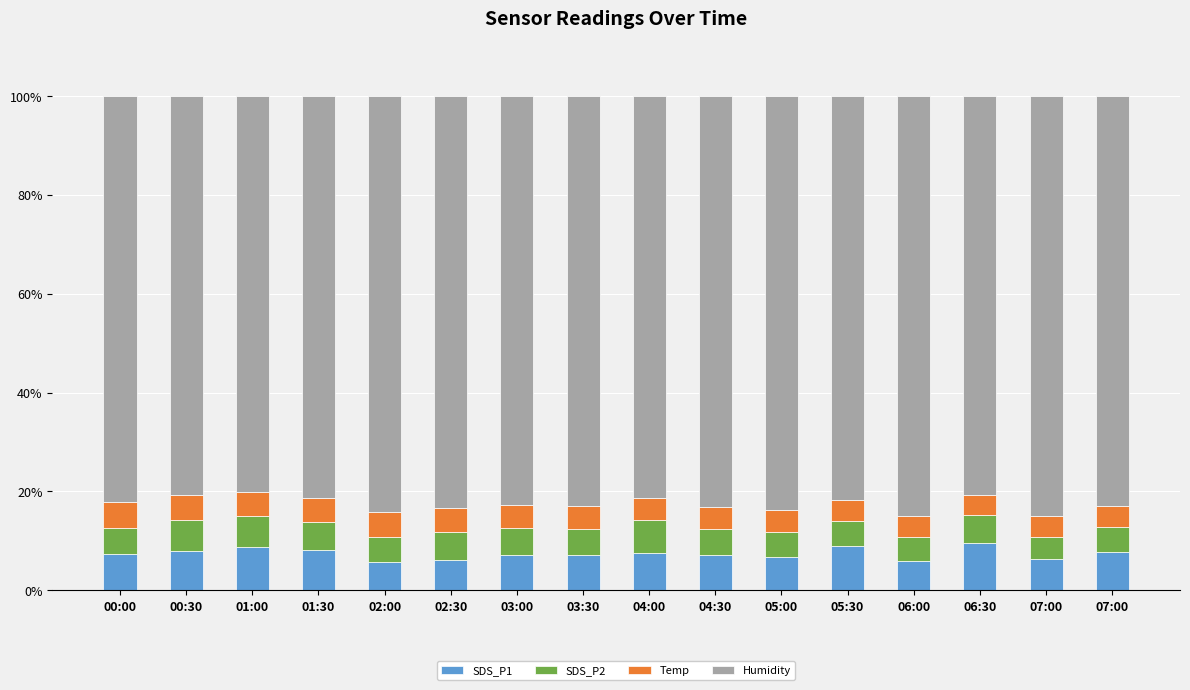

Which series has the widest spread of values?

Humidity